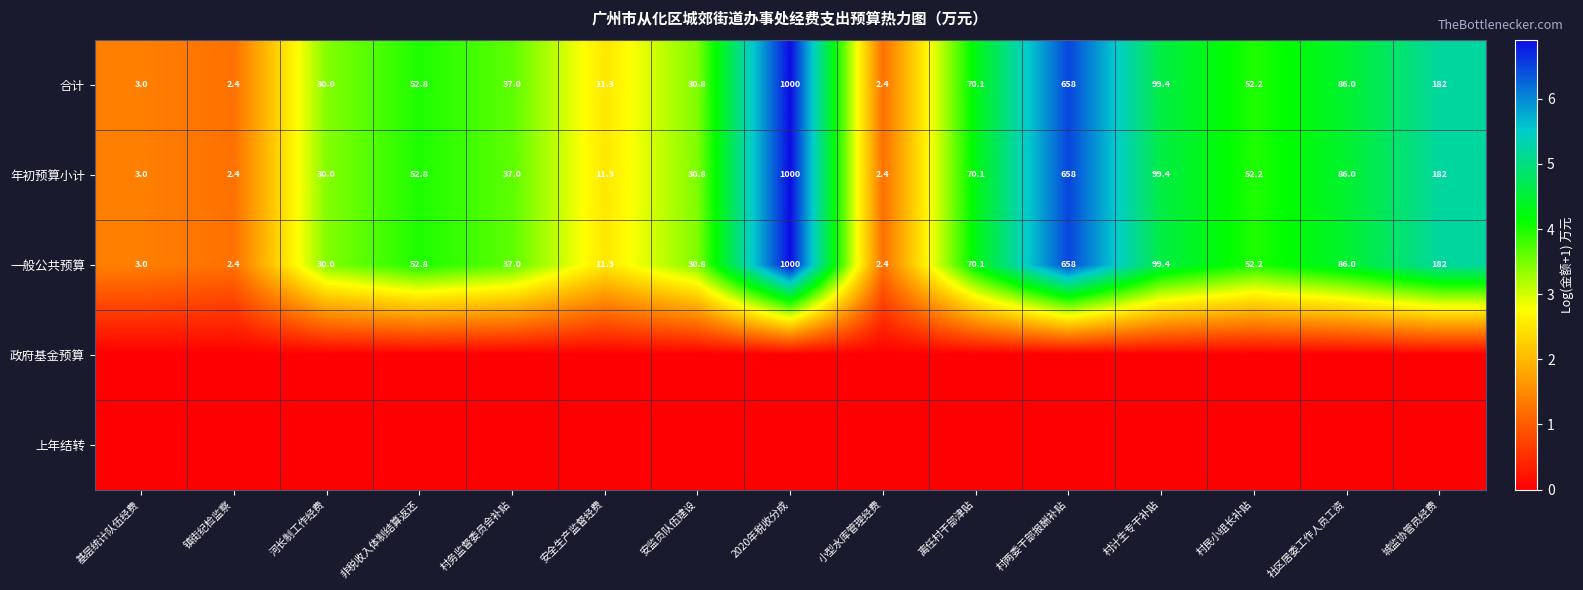

Is it true that 一般公共预算 equals 2.4 at 小型水库管理经费?

True